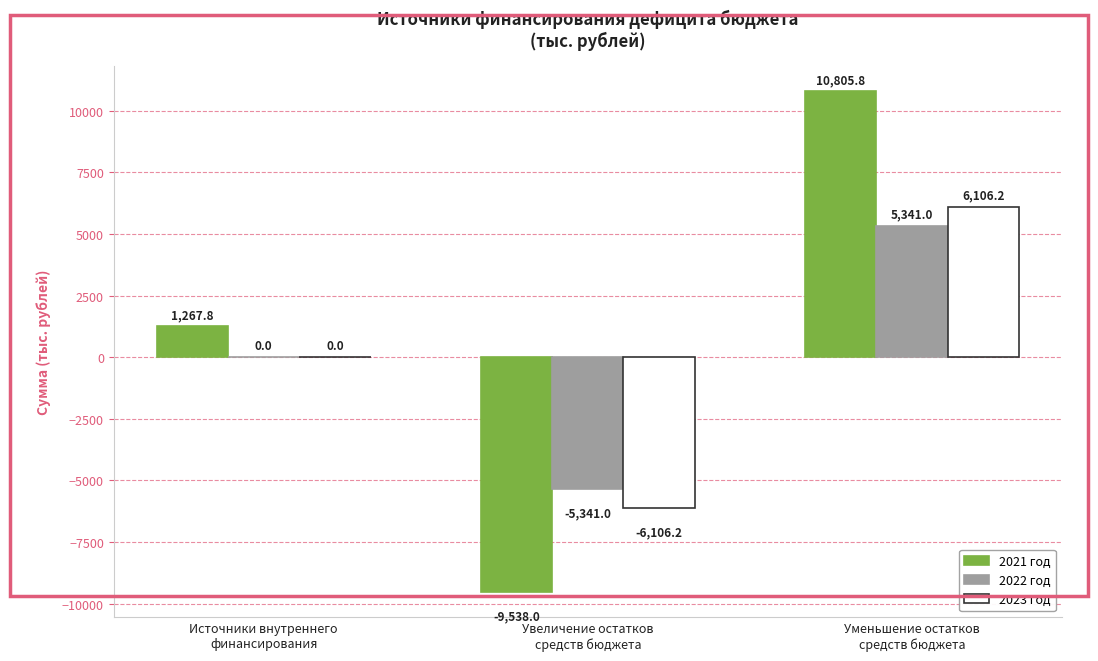

What is the sum of the 2022 год values at Источники внутреннего
финансирования and Увеличение остатков
средств бюджета?

-5341.0